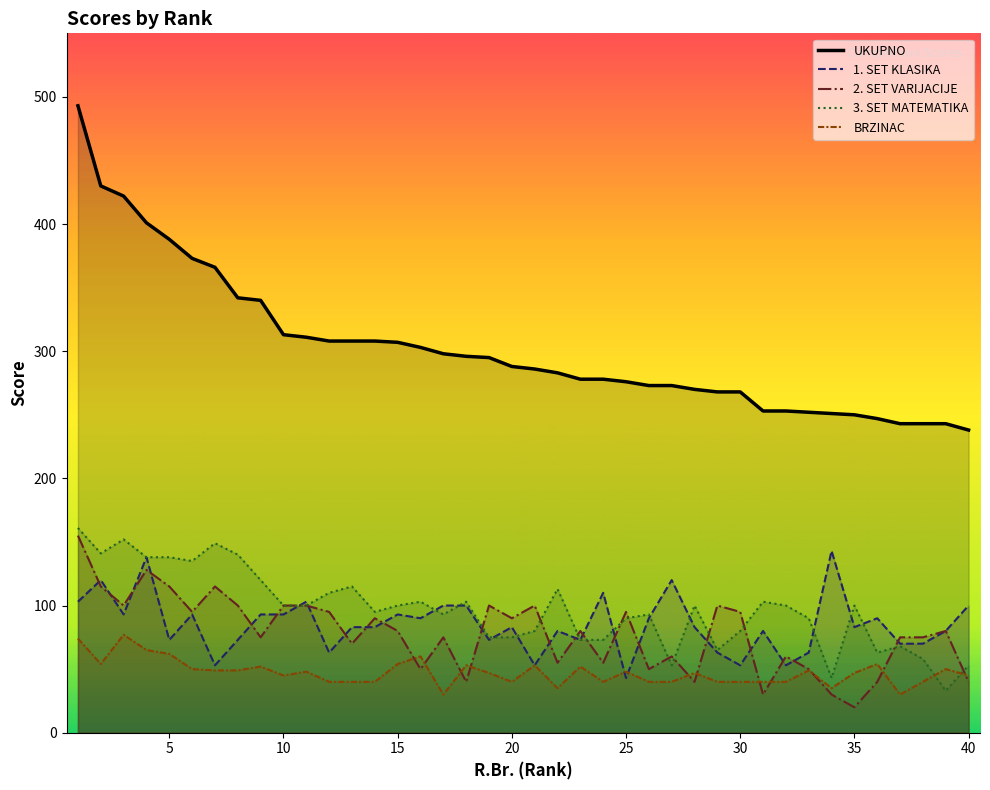

True or false: 1. SET KLASIKA and UKUPNO intersect in this chart.

False